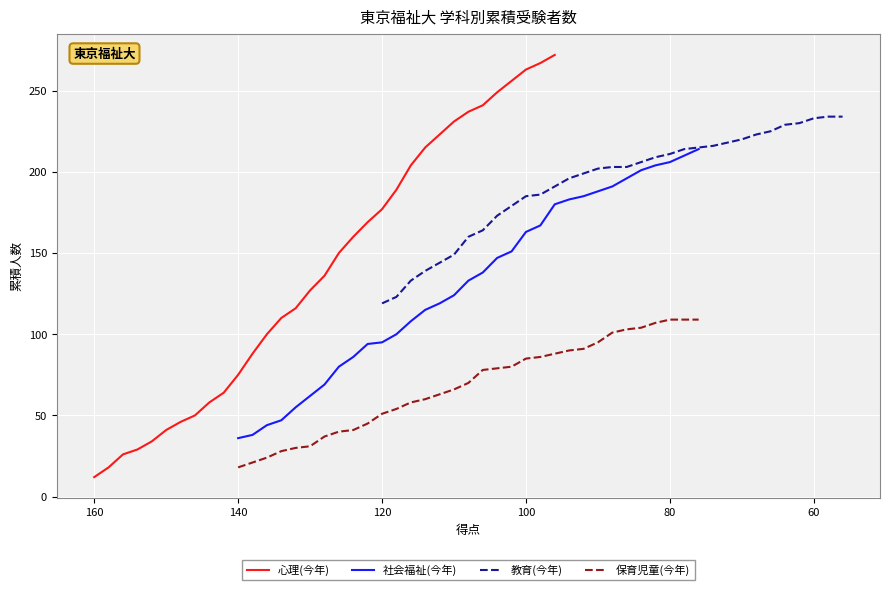

What is the average value of the 心理(今年) series?

140